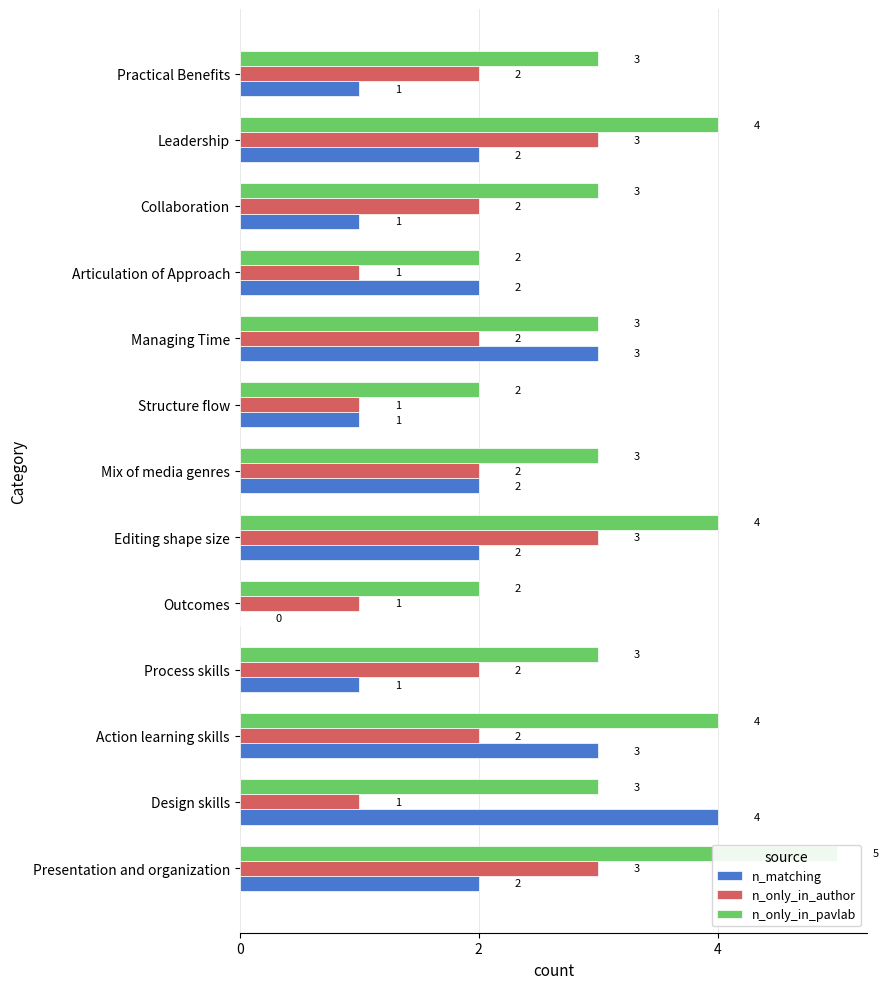

Reading left to right, list all the values displayed in this chart.

n_matching: 2	4	3	1	0	2	2	1	3	2	1	2	1
n_only_in_author: 3	1	2	2	1	3	2	1	2	1	2	3	2
n_only_in_pavlab: 5	3	4	3	2	4	3	2	3	2	3	4	3